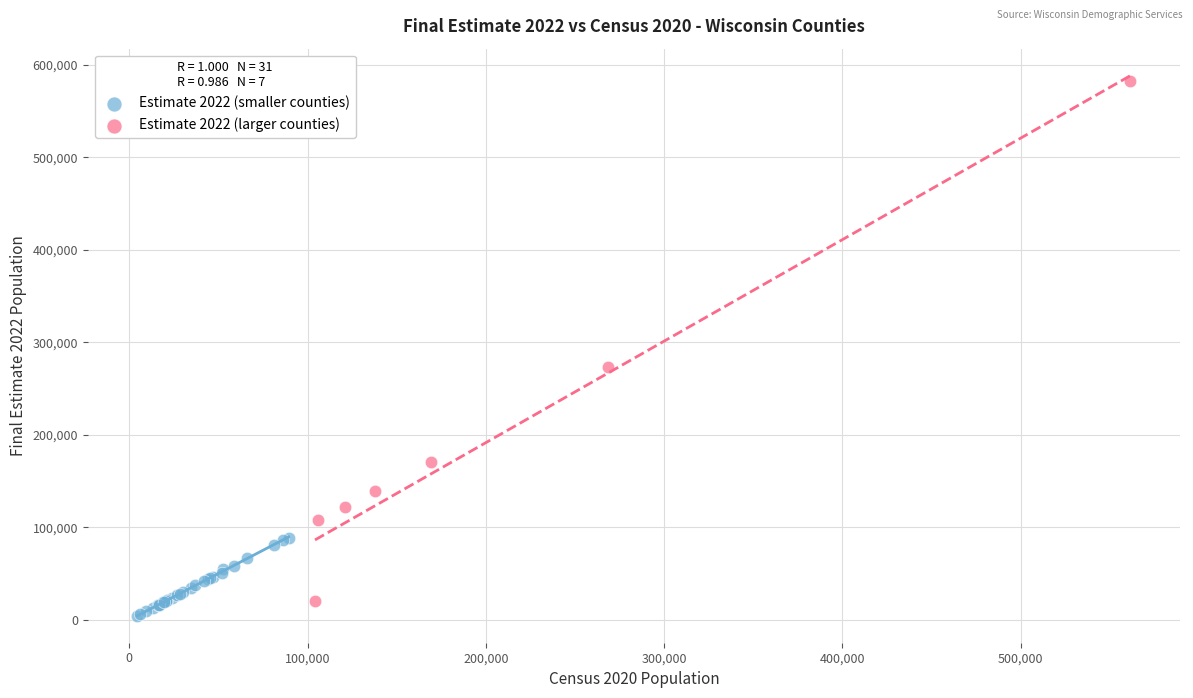

Which series has the widest spread of Y values?

Estimate 2022 (larger counties)